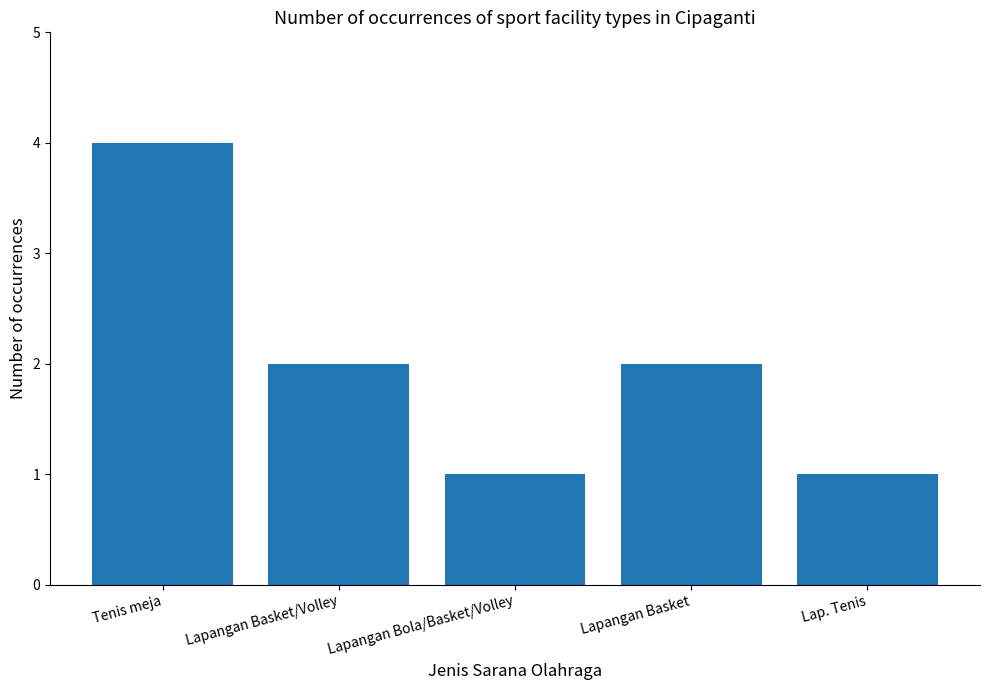

Are the bars horizontal?

No